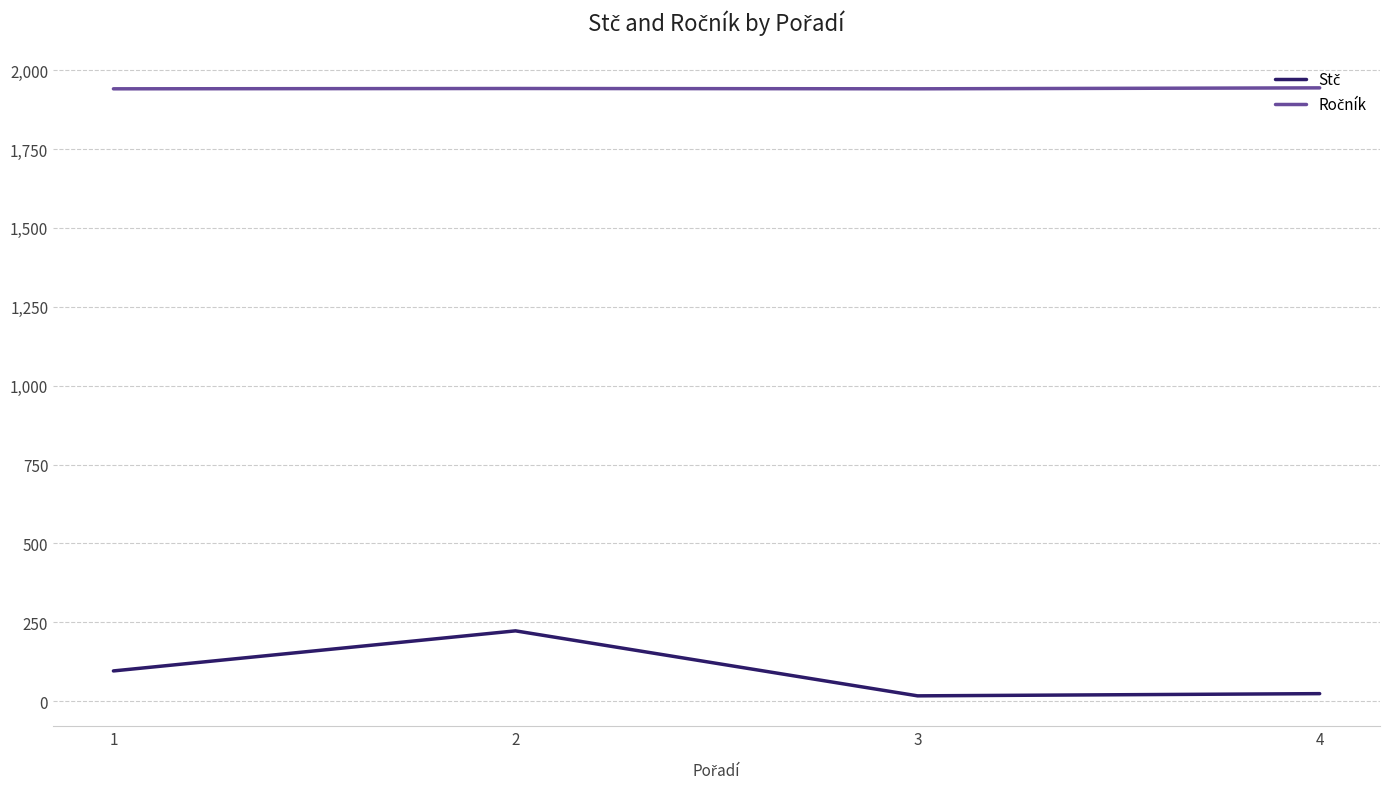

At how many categories does at least one series exceed 1150?

4